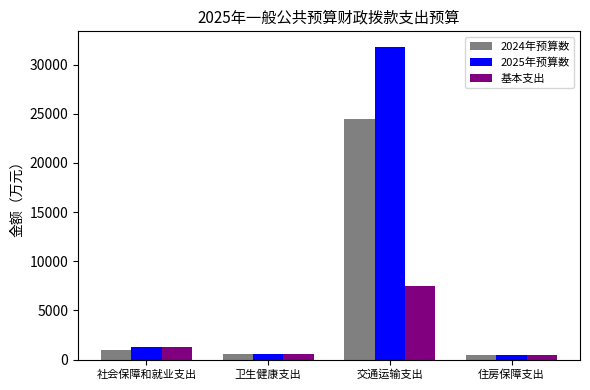

Rank the series at 交通运输支出 from lowest to highest value.

基本支出, 2024年预算数, 2025年预算数